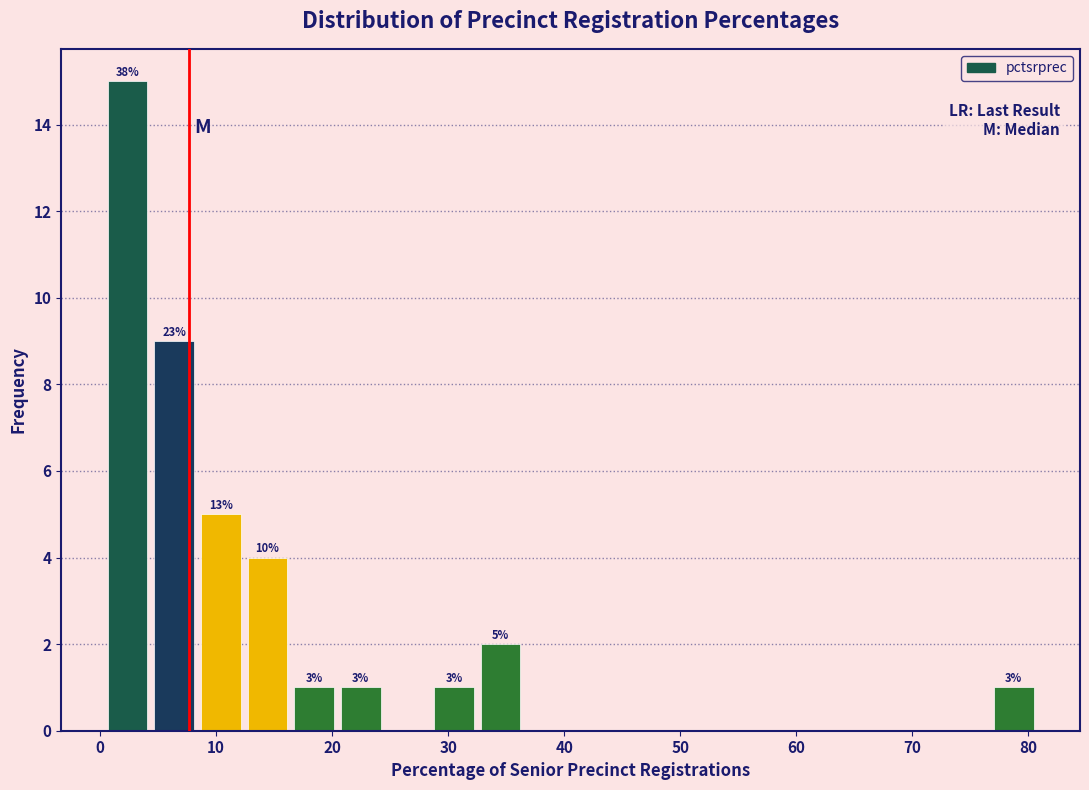

Which range on the x-axis has the tallest bar?

0 to 4